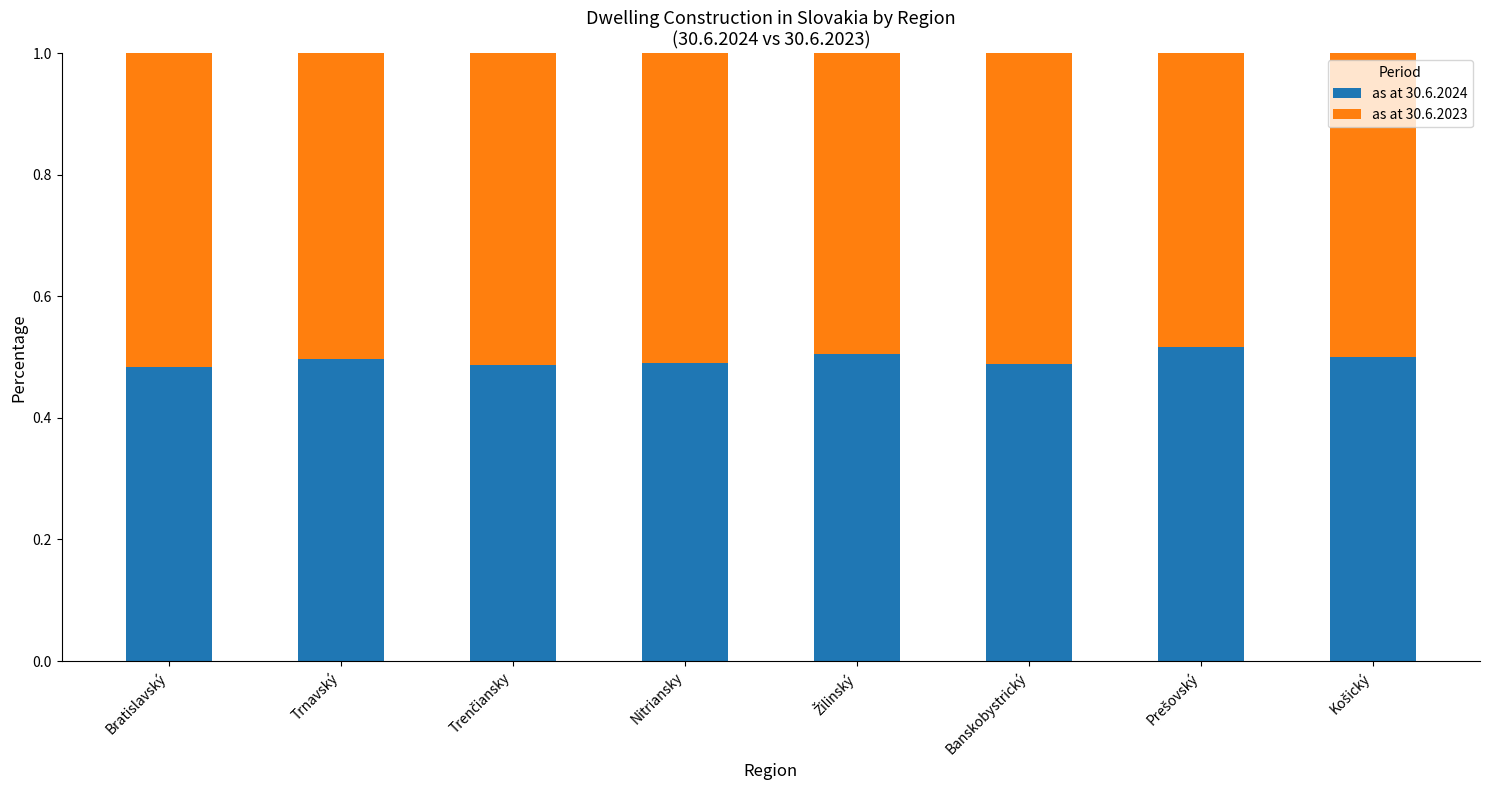

Does the chart contain any negative values?

No